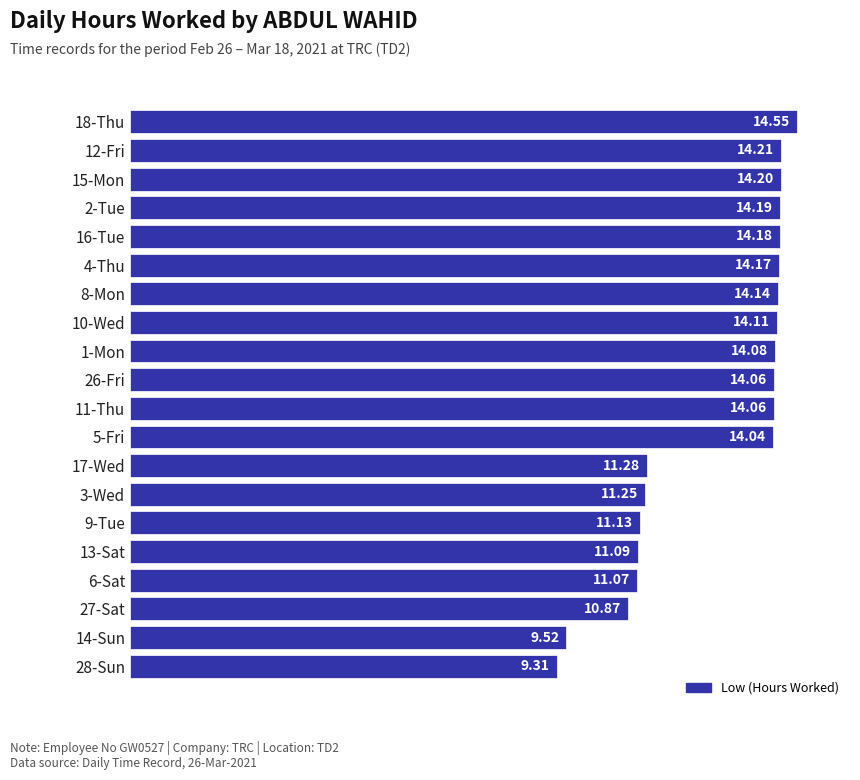

Which has a higher value, 6-Sat or 26-Fri?

26-Fri